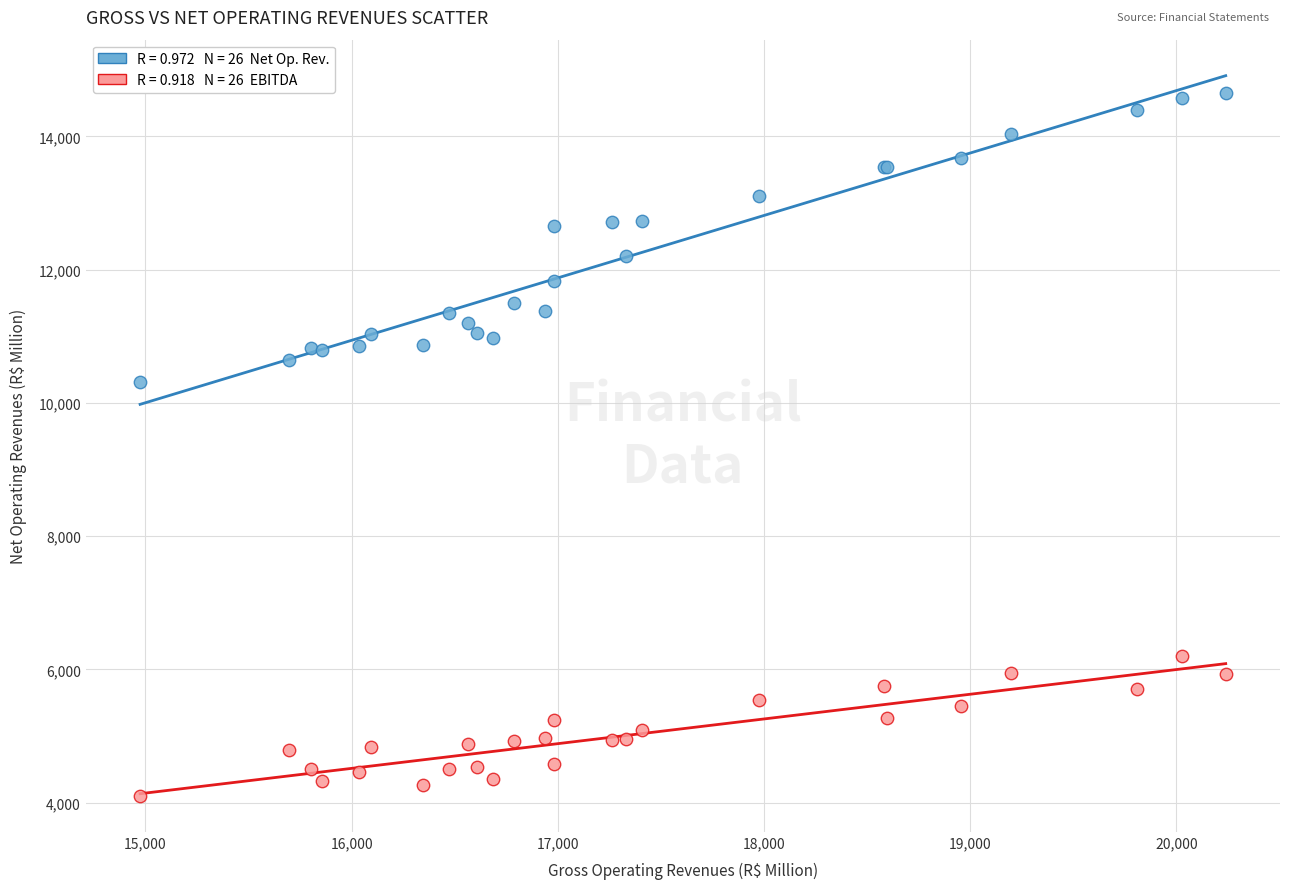

Across all series, what Y value is closest to 9374?

10317.4